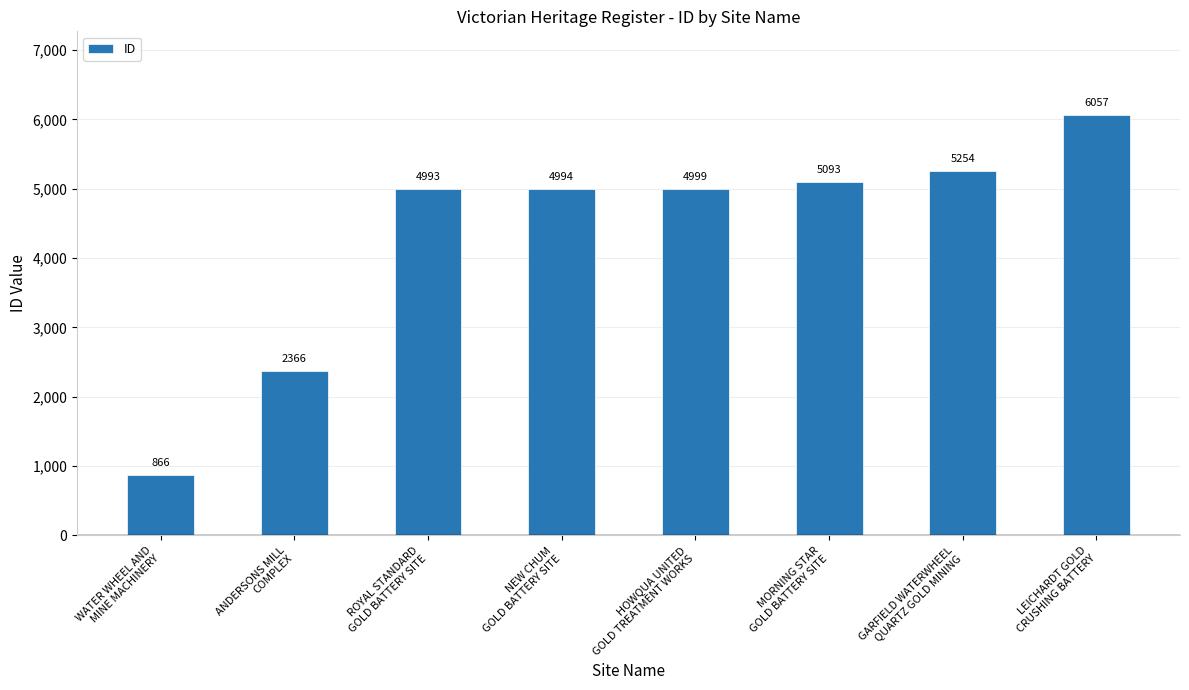

List the labels in order of value, largest first.

LEICHARDT GOLD
CRUSHING BATTERY, GARFIELD WATERWHEEL
QUARTZ GOLD MINING, MORNING STAR
GOLD BATTERY SITE, HOWQUA UNITED
GOLD TREATMENT WORKS, NEW CHUM
GOLD BATTERY SITE, ROYAL STANDARD
GOLD BATTERY SITE, ANDERSONS MILL
COMPLEX, WATER WHEEL AND
MINE MACHINERY